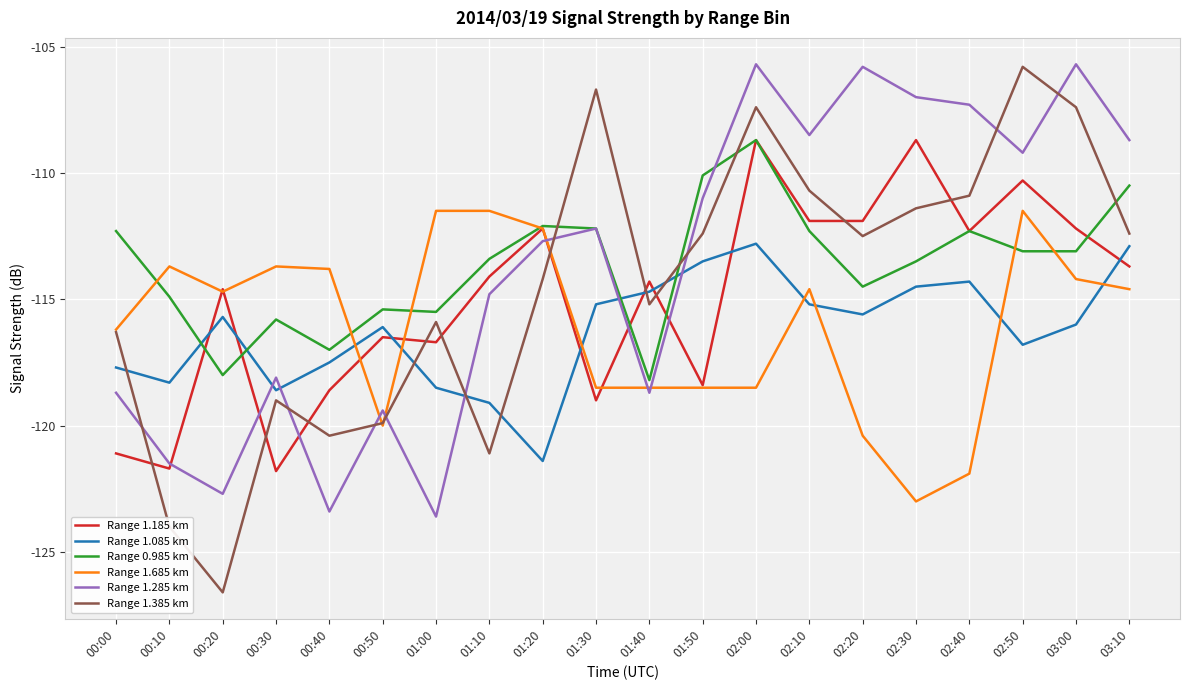

Count the number of categories in the chart.

20